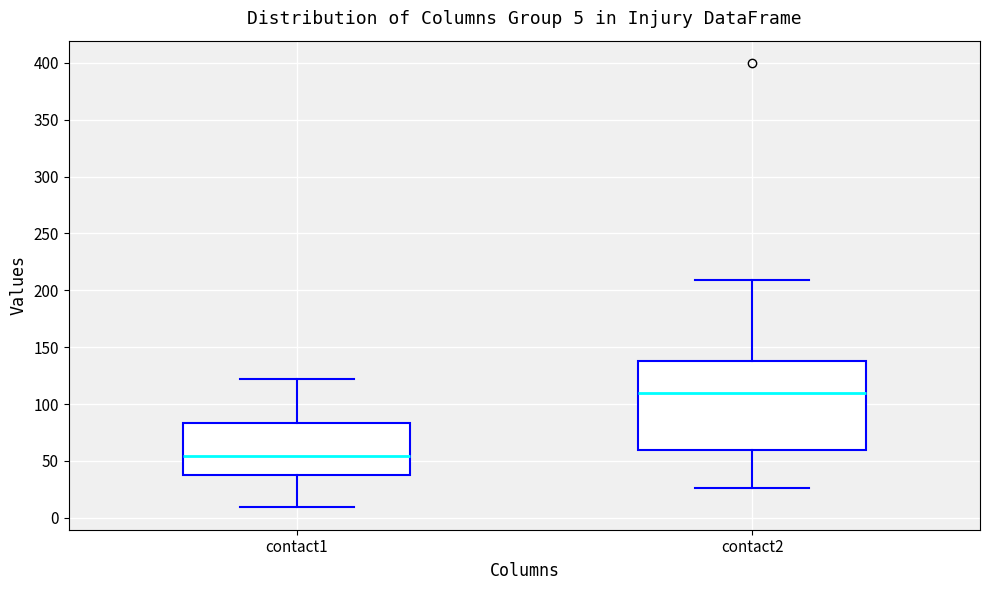

Which box's median line is the lowest?

contact1